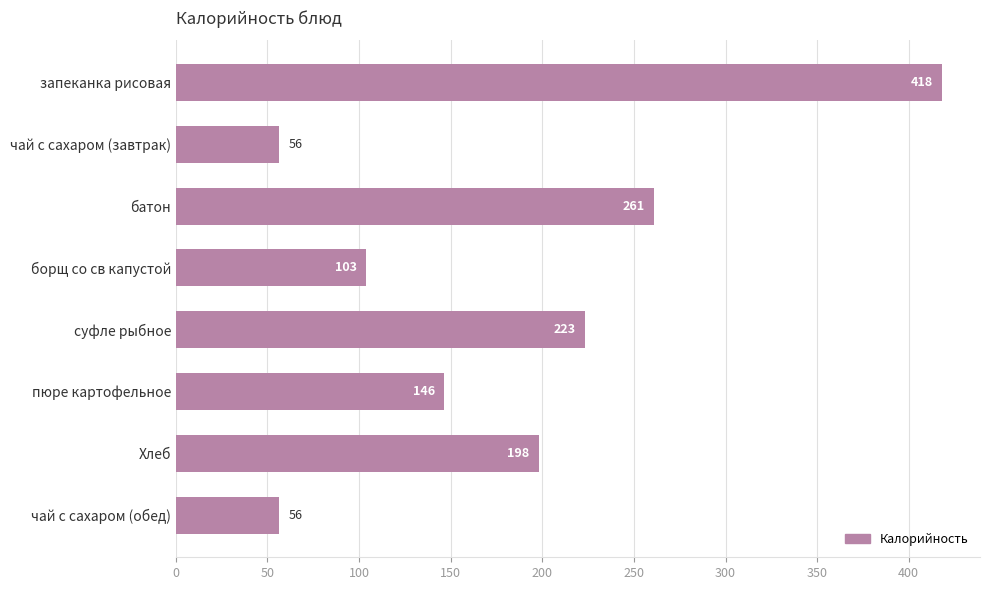

True or false: the data shows 56.4 at чай с сахаром (обед).

True